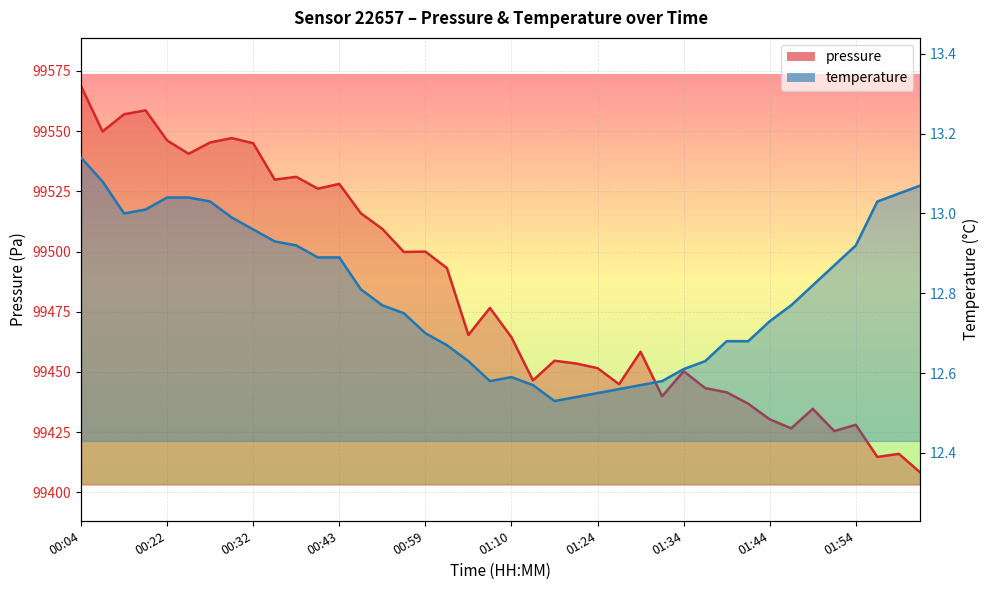

Which has a higher value, 00:40 or 02:05?

00:40